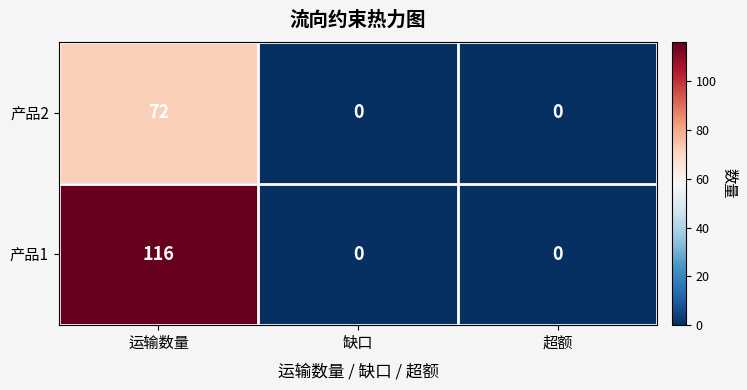

What is the maximum value shown in the chart?

116